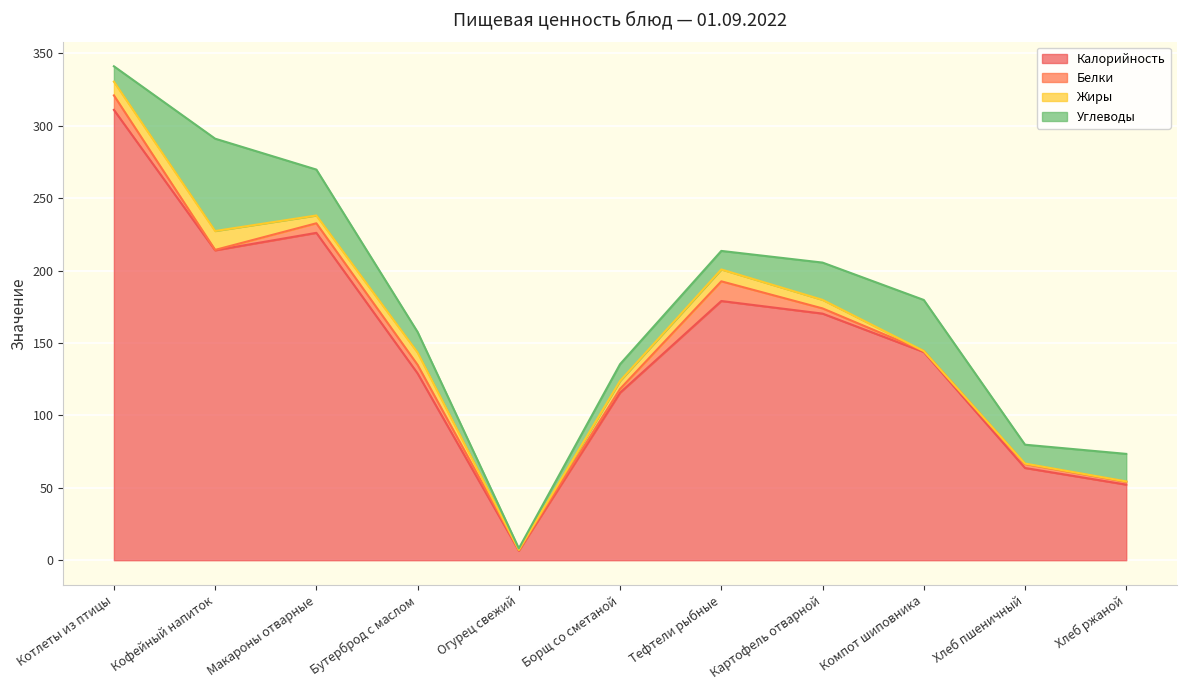

How many distinct data groups are displayed?

4